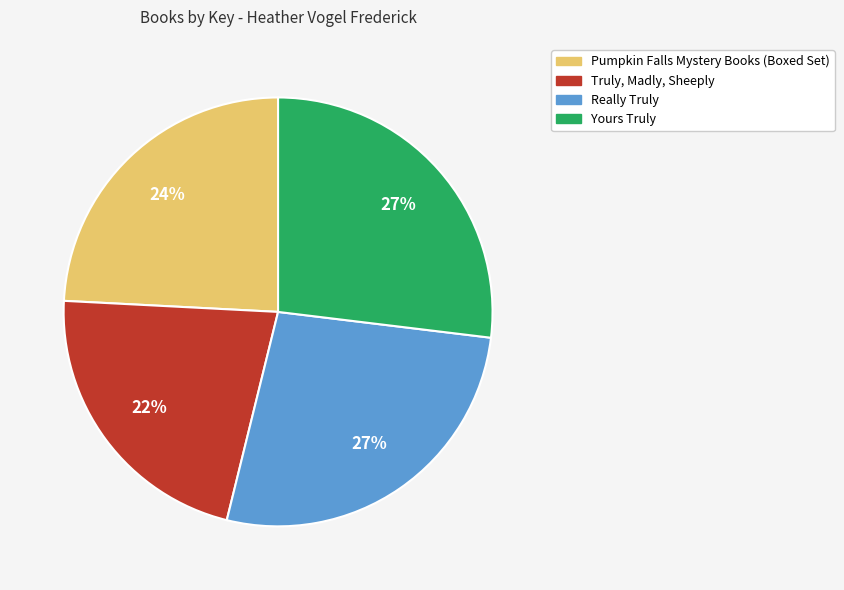

To the nearest percent, what is the average slice percentage?

25%